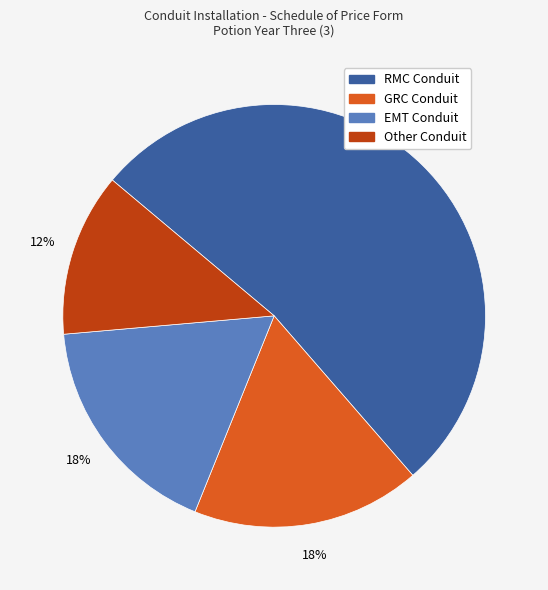

The RMC Conduit slice represents 52% of the pie. True or false?

True